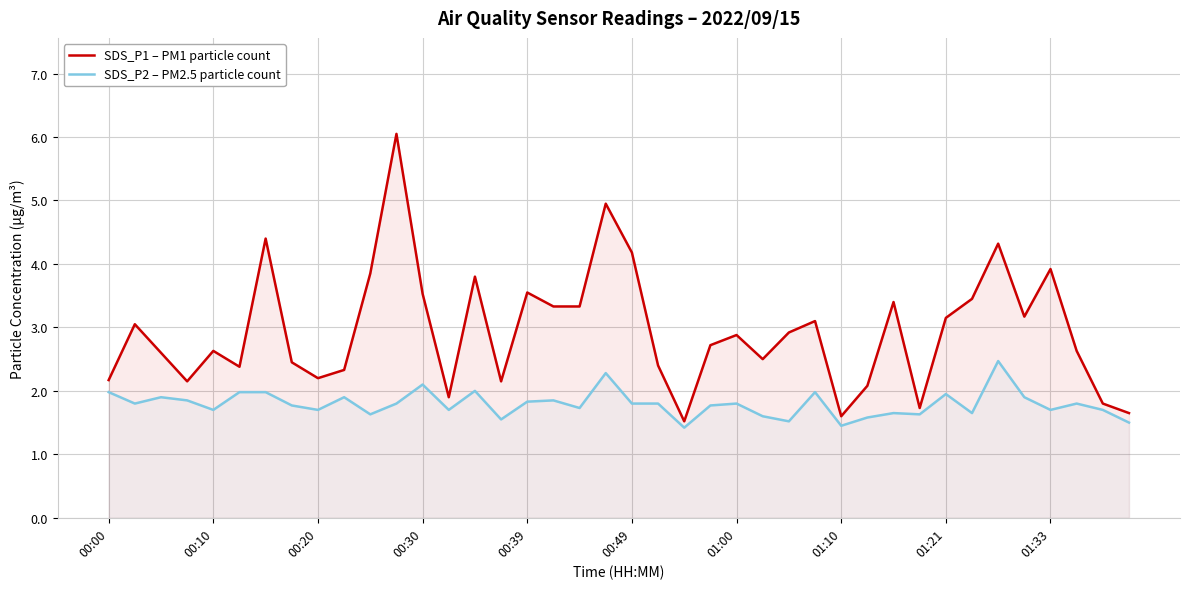

What is the value of the SDS_P1 – PM1 particle count point at the 3rd from the left?

2.6